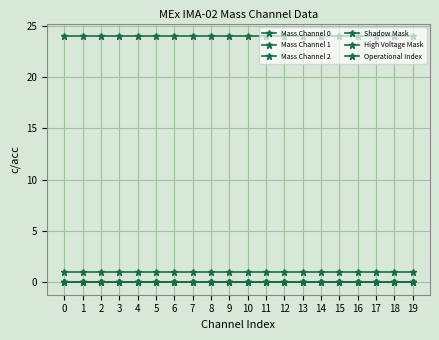

What is the value of the High Voltage Mask point at the 17th from the left?

1